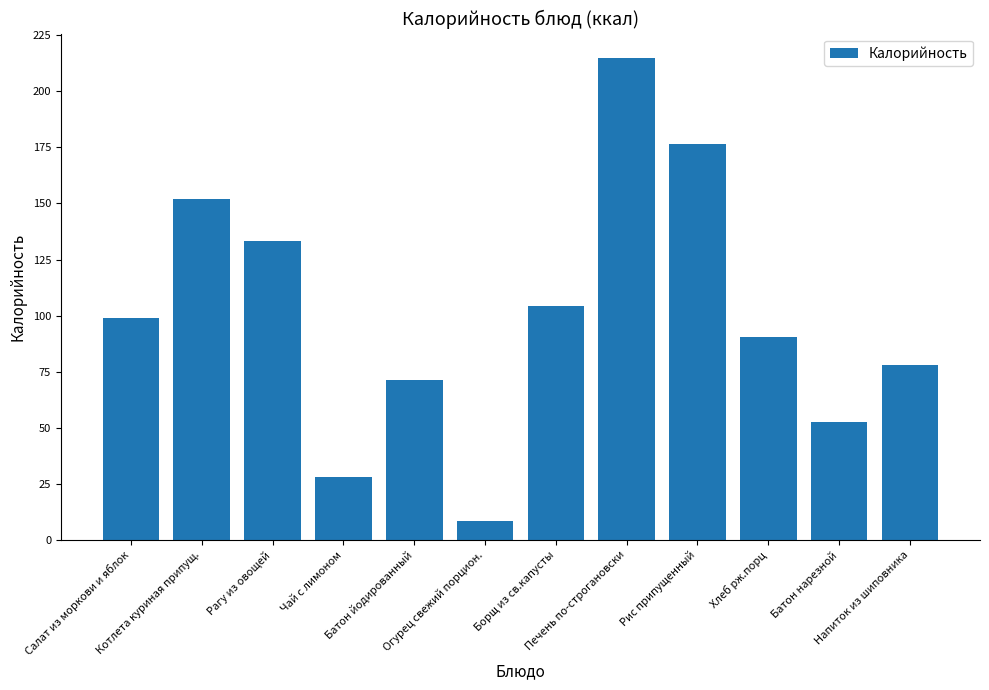

Rank the categories by value from highest to lowest.

Печень по-строгановски, Рис припущенный, Котлета куриная припущ., Рагу из овощей, Борщ из св.капусты, Салат из моркови и яблок, Хлеб рж.порц, Напиток из шиповника, Батон йодированный, Батон нарезной, Чай с лимоном, Огурец свежий порцион.